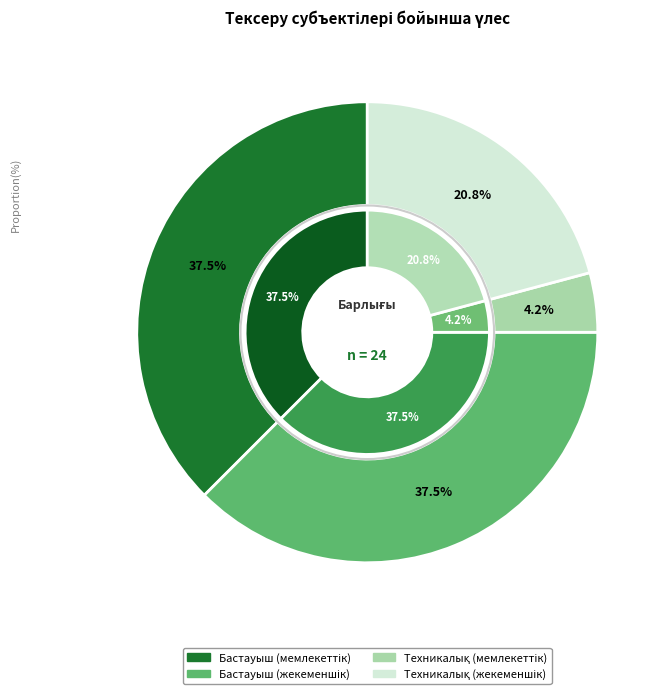

How many slices are in this pie chart?

4